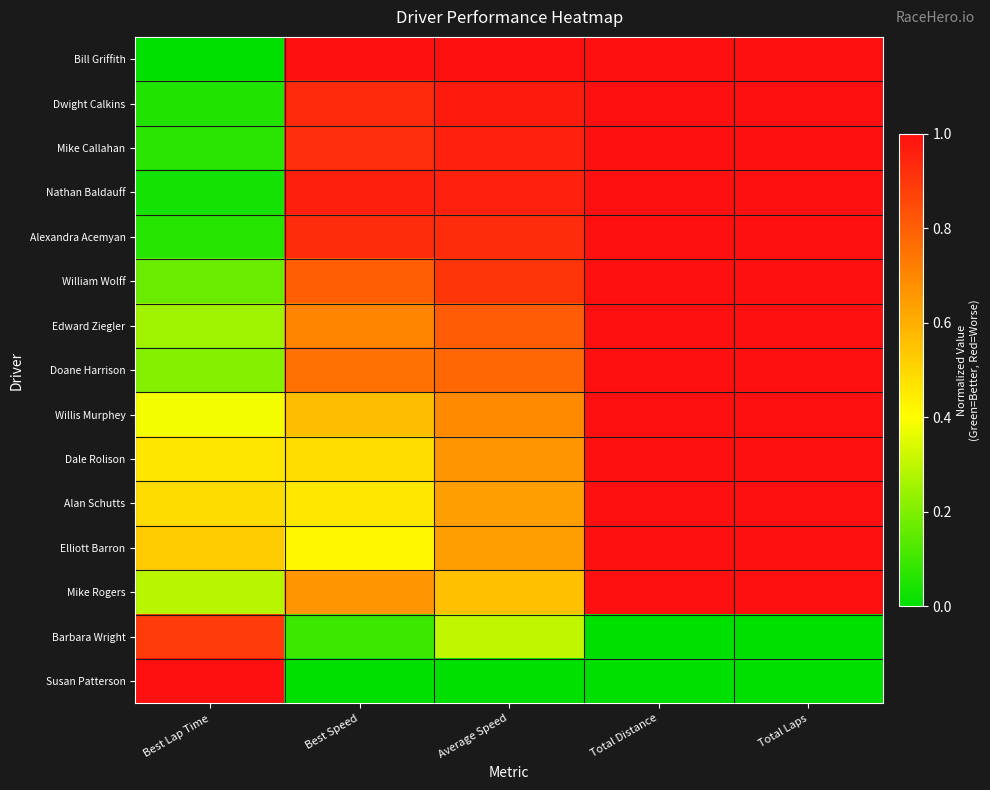

Which series changed the most between Best Speed and Total Distance?

Elliott Barron